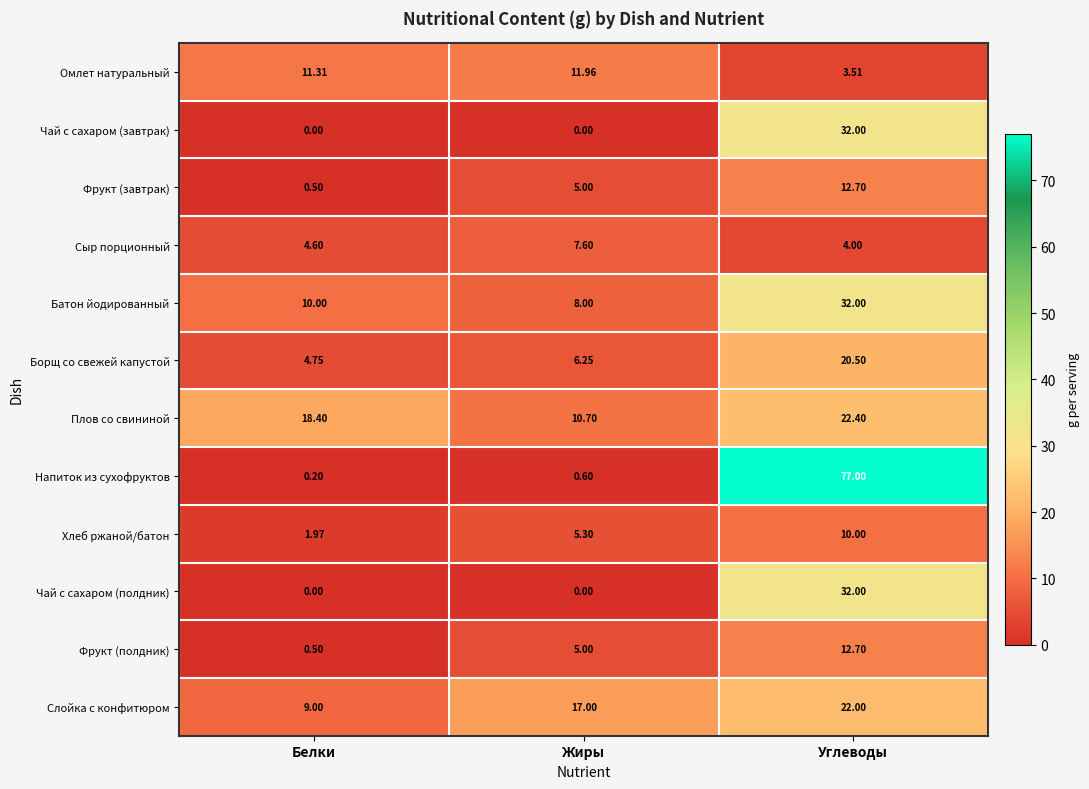

At which label does Хлеб ржаной/батон reach its peak?

Углеводы